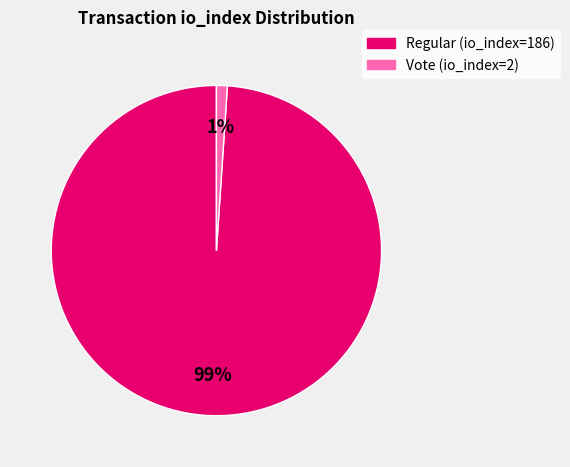

What percentage is the Regular (io_index=186) slice, to the nearest percent?

99%